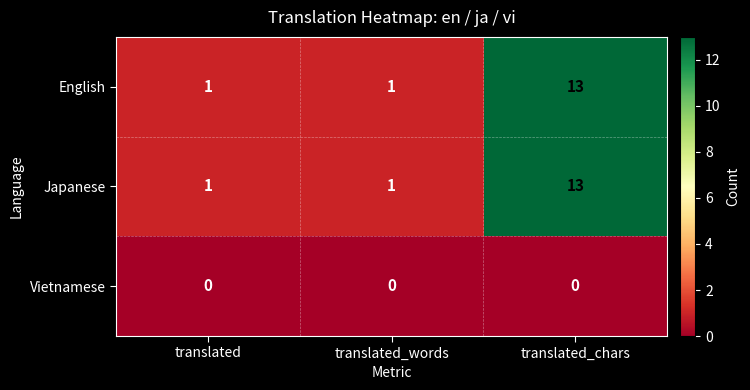

What is the total value across all series at translated_words?

2